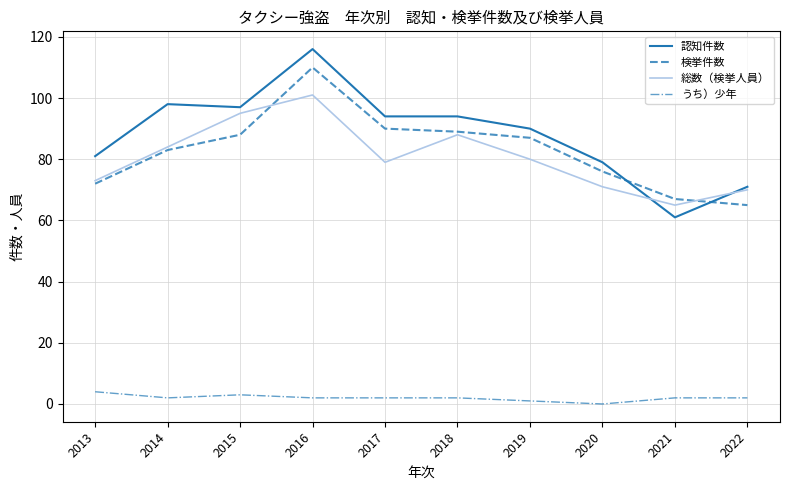

Which label corresponds to the largest value in the chart?

2016